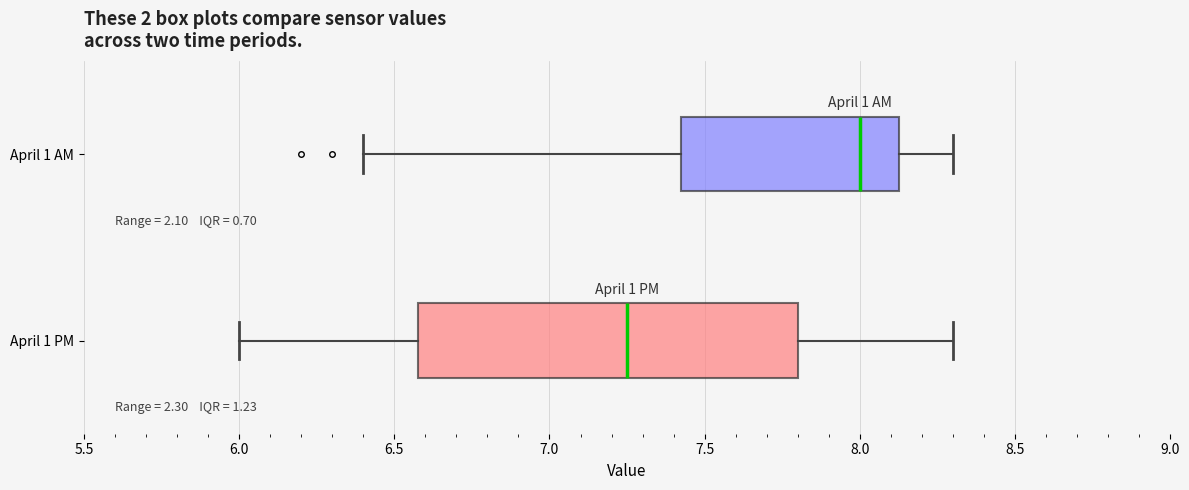

Reading bottom to top, read every box against the x-axis: the position of its median line, the range the box covers, and the ends of its whiskers. The values are not printed on the chart, so give them approximately, as read against the axis.

April 1 PM: median 7.25, box 6.60 to 7.80, whiskers 6.00 to 8.30
April 1 AM: median 8.00, box 7.45 to 8.15, whiskers 6.40 to 8.30